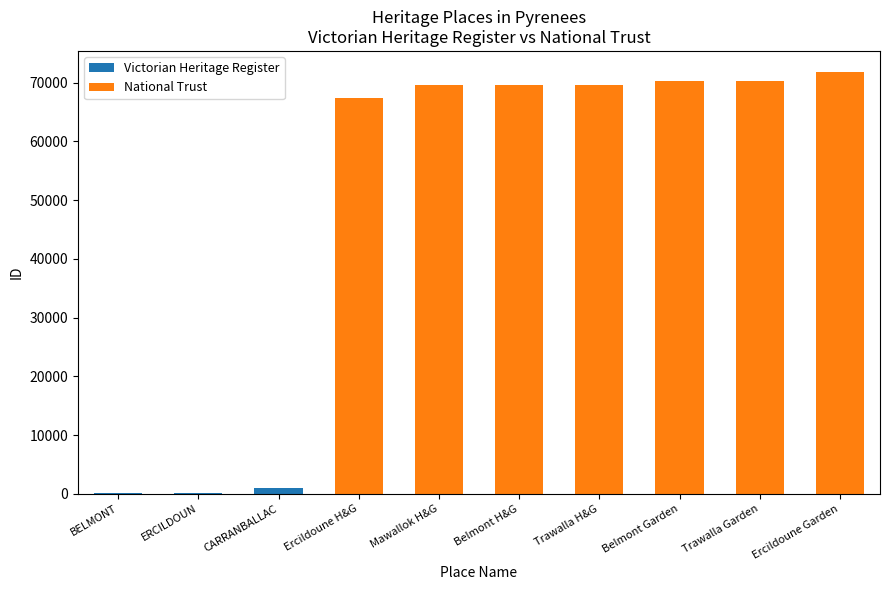

What is the average value of the National Trust series?

48824